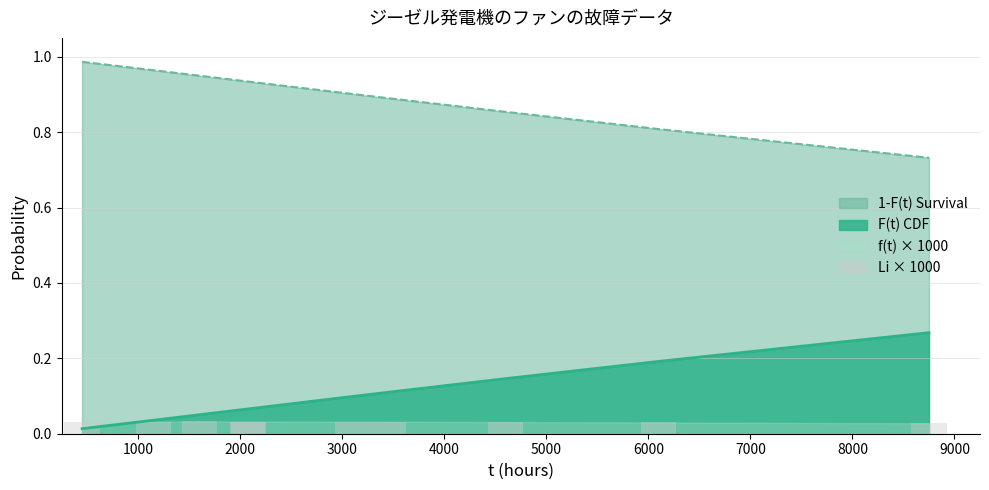

Reading left to right, extract all data points from this chart.

F(t) line: 0.0	0.0	0.1	0.1	0.1	0.1	0.1	0.1	0.2	0.3
1-F(t) line: 1.0	1.0	0.9	0.9	0.9	0.9	0.9	0.9	0.8	0.7
Li × 1000: 0.0	0.0	0.0	0.0	0.0	0.0	0.0	0.0	0.0	0.0